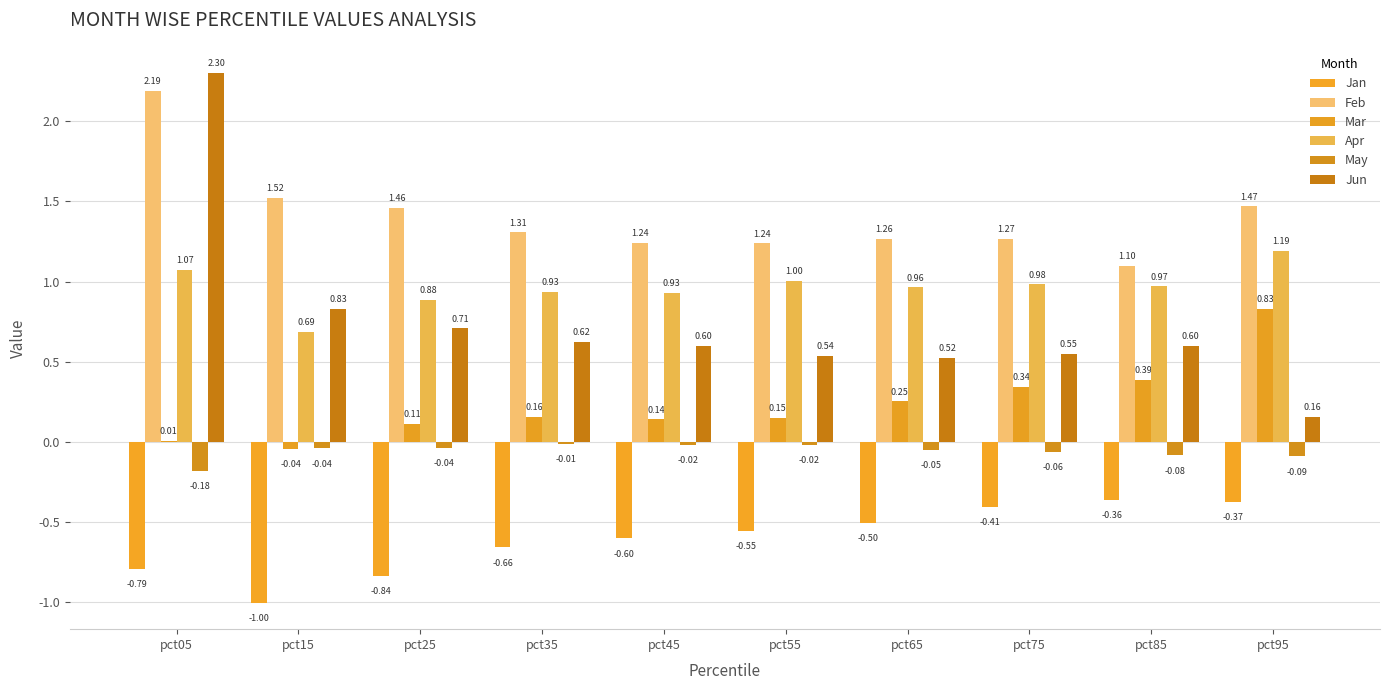

At how many categories does at least one series exceed 0?

10